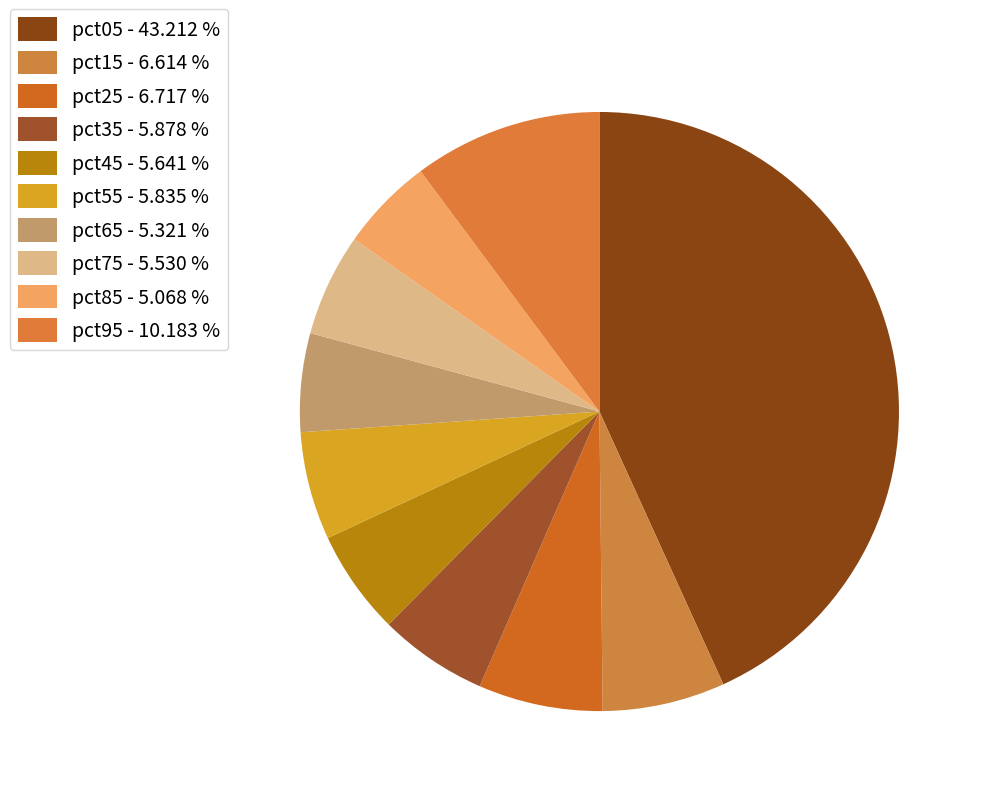

To the nearest percent, what is the combined percentage of pct25 and pct15?

13%